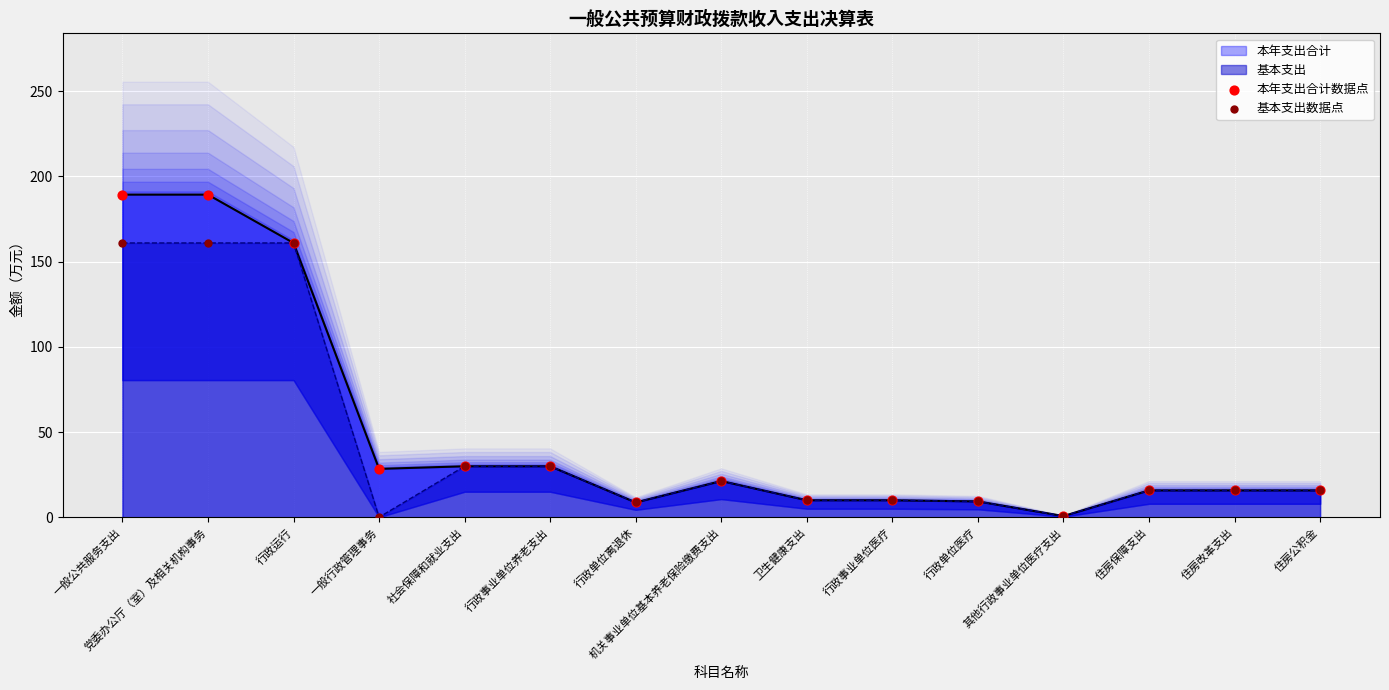

At which category is the sum across all series the highest?

一般公共服务支出